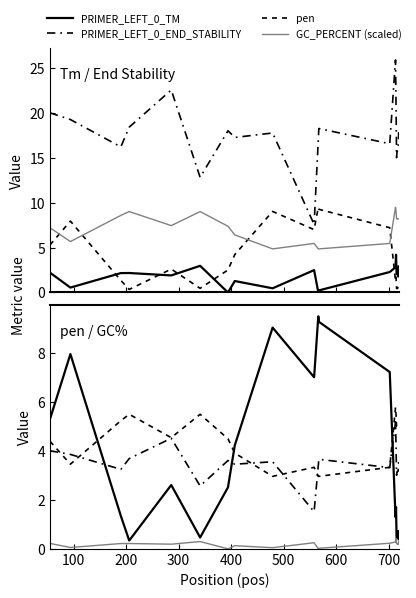

Which category has the highest value in the PRIMER_LEFT_0_END_STABILITY series?

713